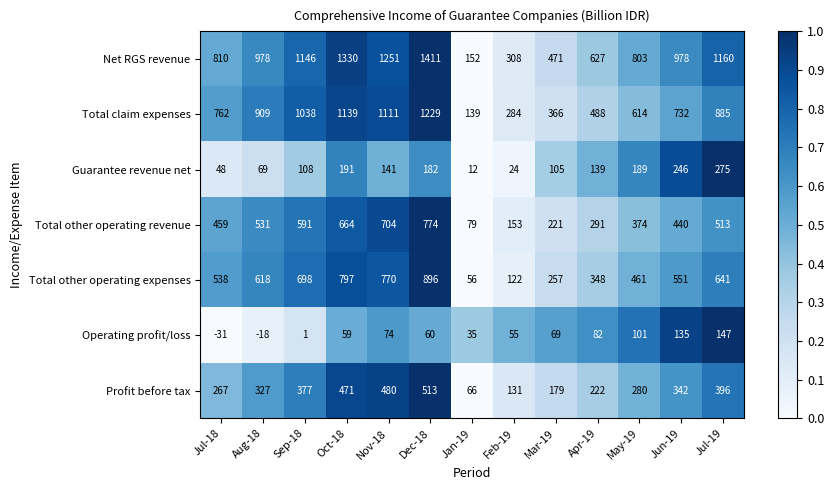

The value of Total claim expenses at Jul-18 is 762. True or false?

True